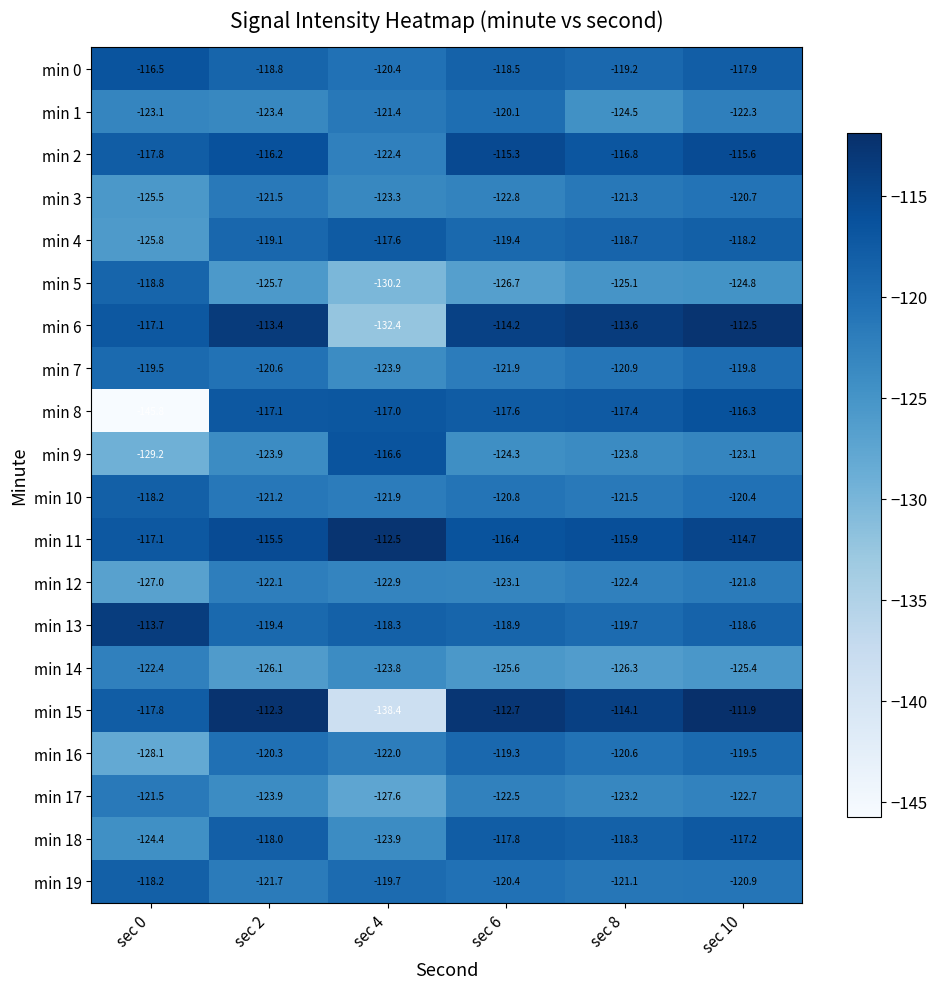

Between sec 6 and sec 10, which series saw the biggest shift?

min 1